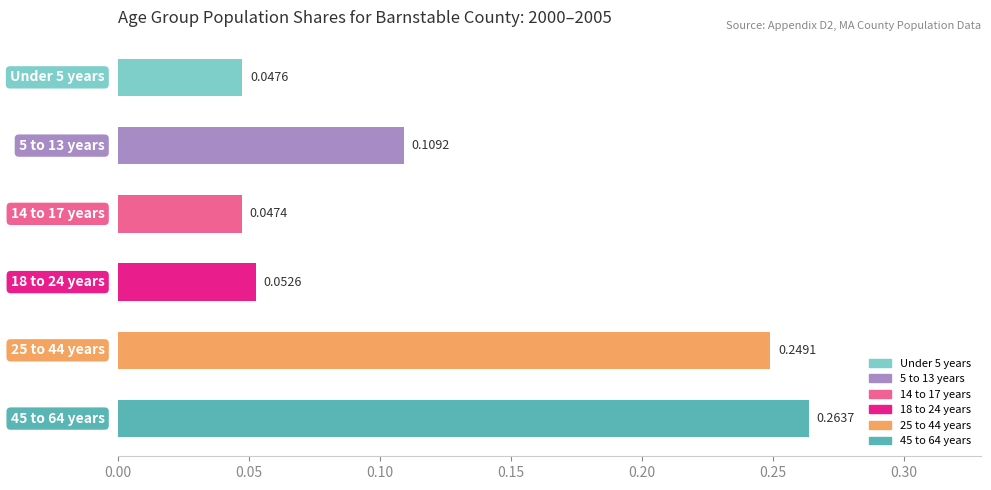

What is the sum of all values?

0.8